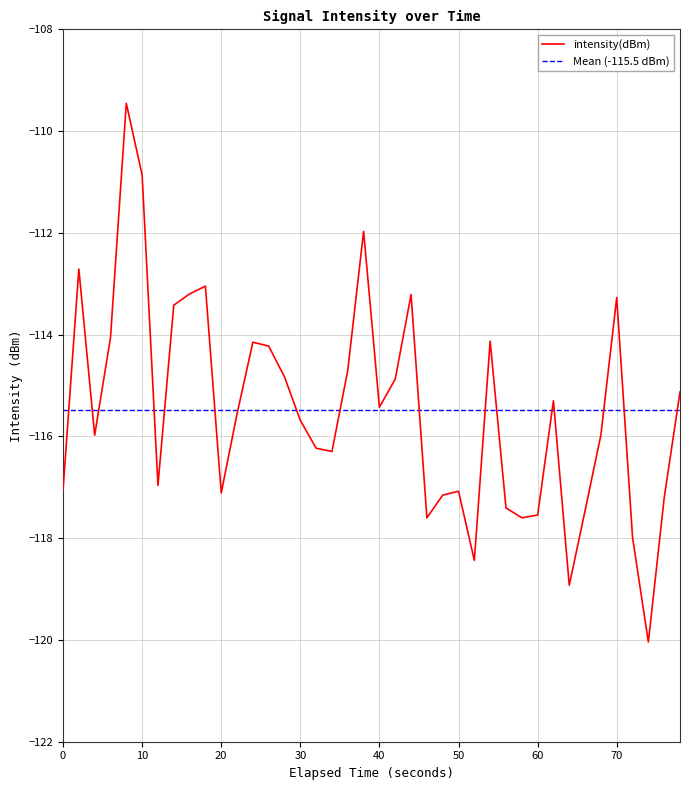

What is the smallest value displayed?

-120.0